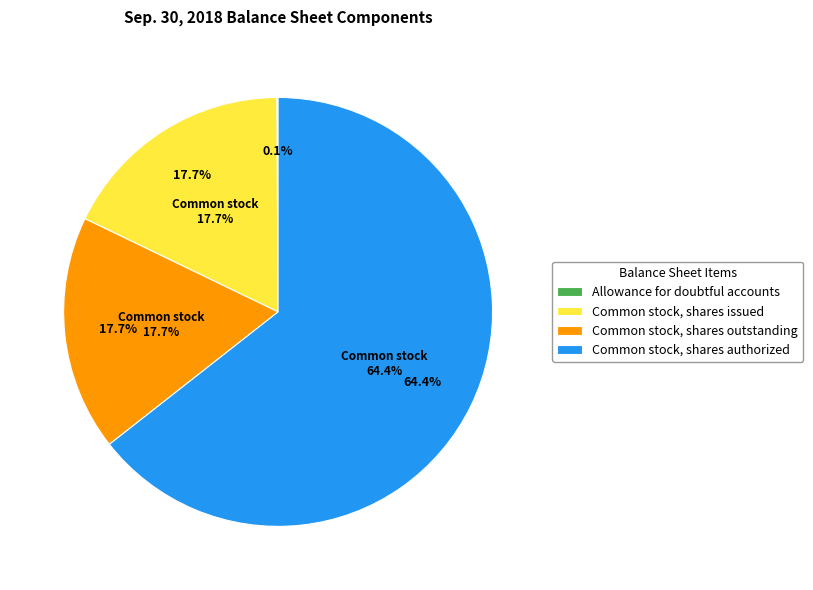

Do Common stock, shares authorized and Common stock, shares outstanding together represent more than half of the pie?

Yes